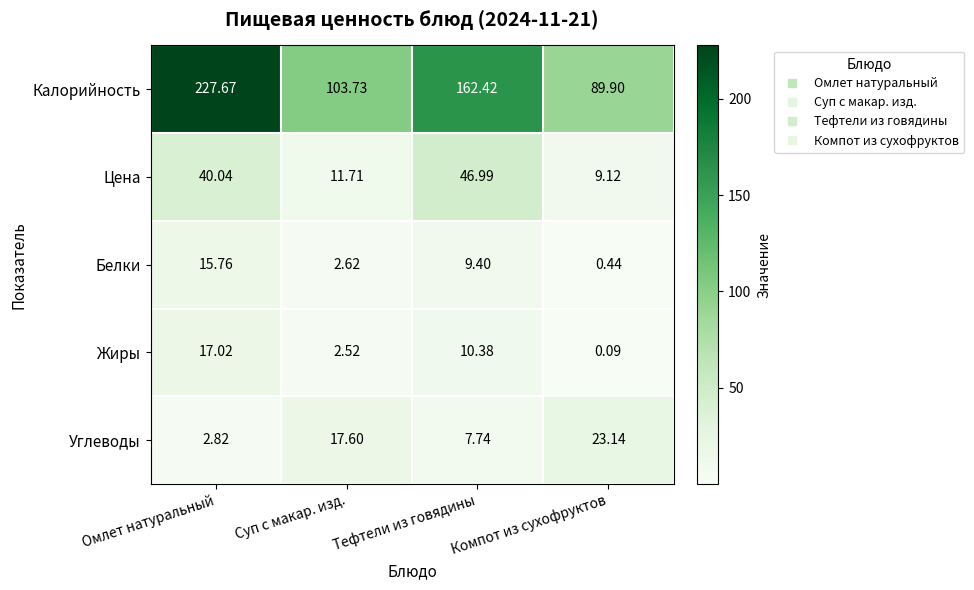

Rank the series at Омлет натуральный from highest to lowest value.

Калорийность, Цена, Жиры, Белки, Углеводы